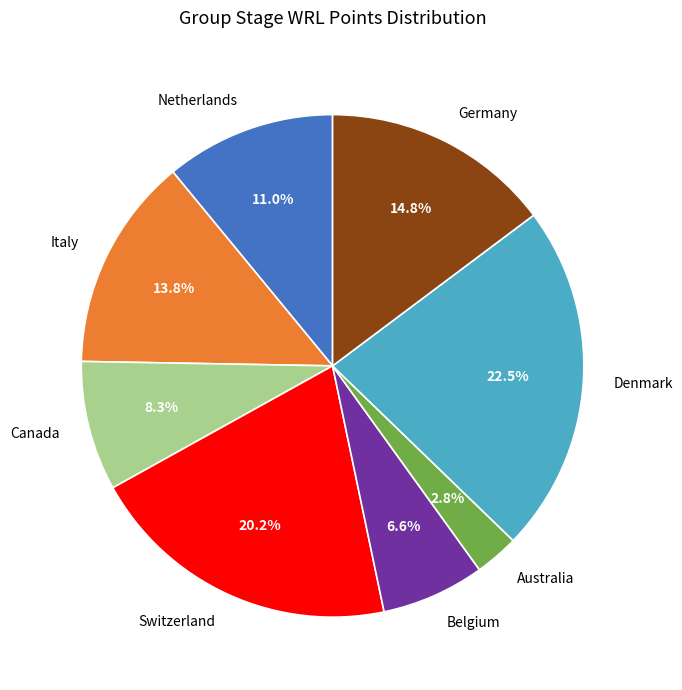

What percentage is the Netherlands slice, to the nearest percent?

11%